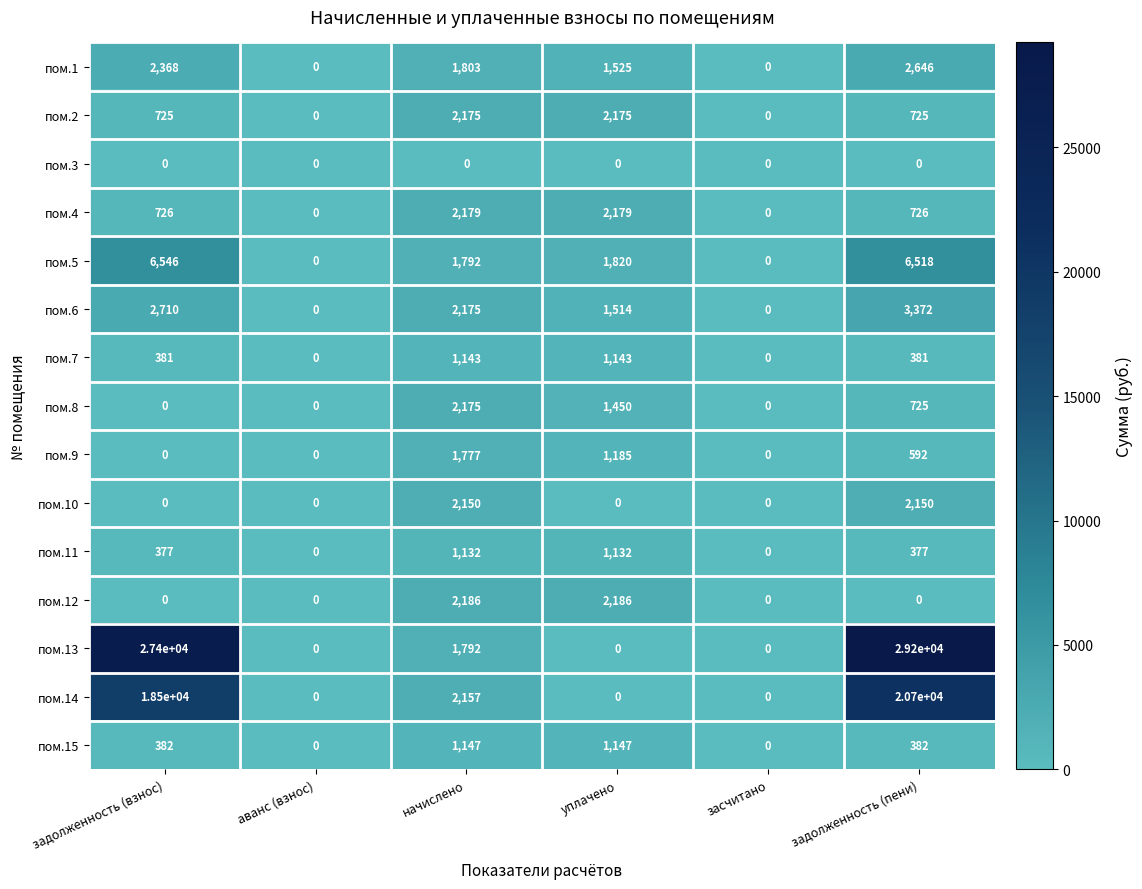

At which category is the sum across all series the highest?

задолженность (пени)